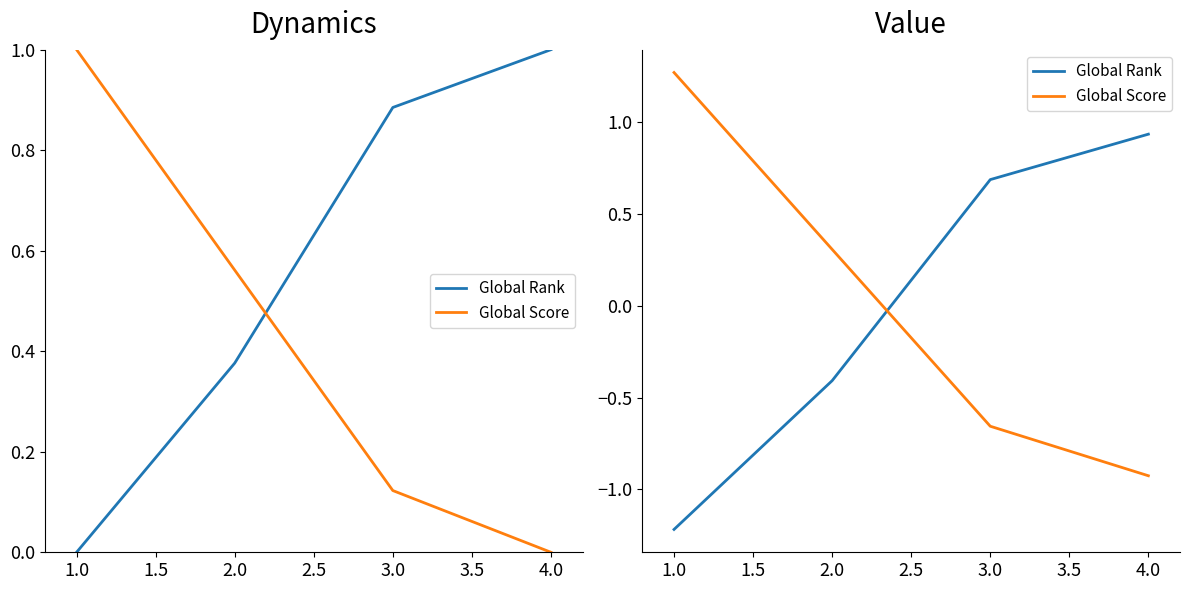

How many categories are shown in the chart?

4